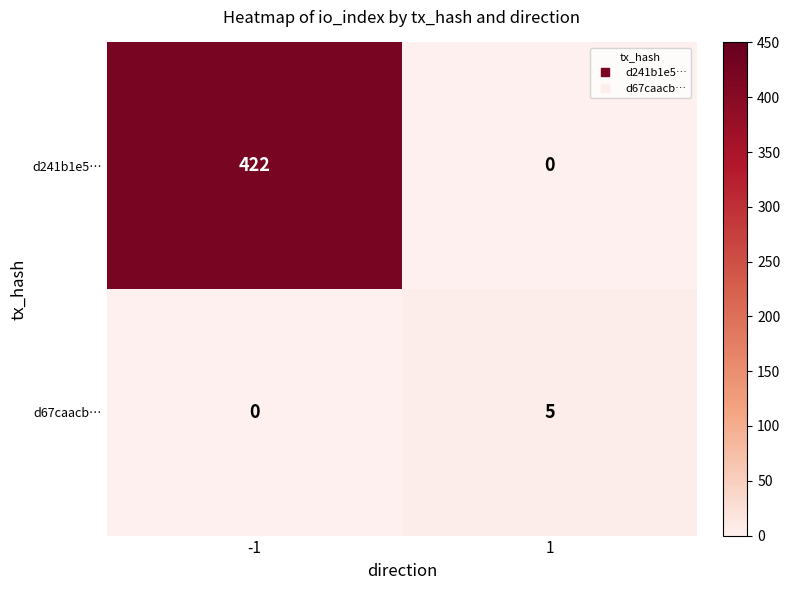

What is the sum of all d67caacb… values?

5